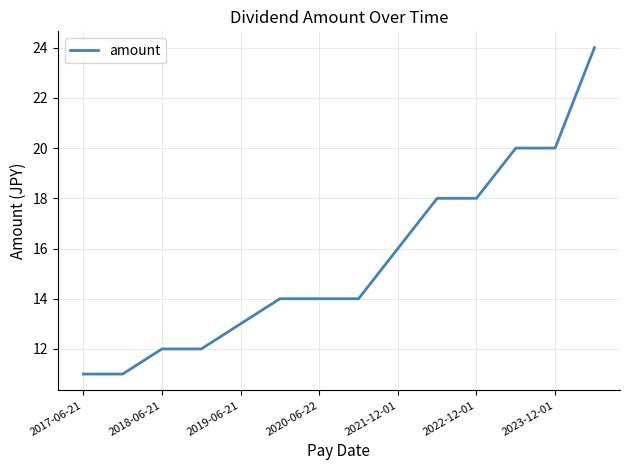

What is the maximum value shown in the chart?

24